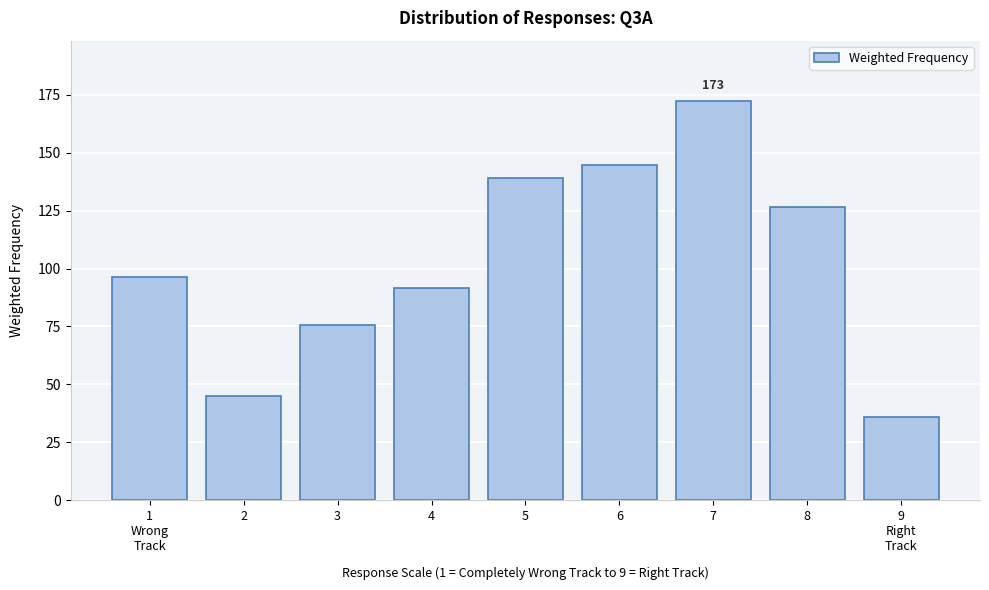

Reading right to left, what are all the values shown in this chart?

36.0	126.4	172.5	144.5	139.1	91.5	75.7	44.8	96.5